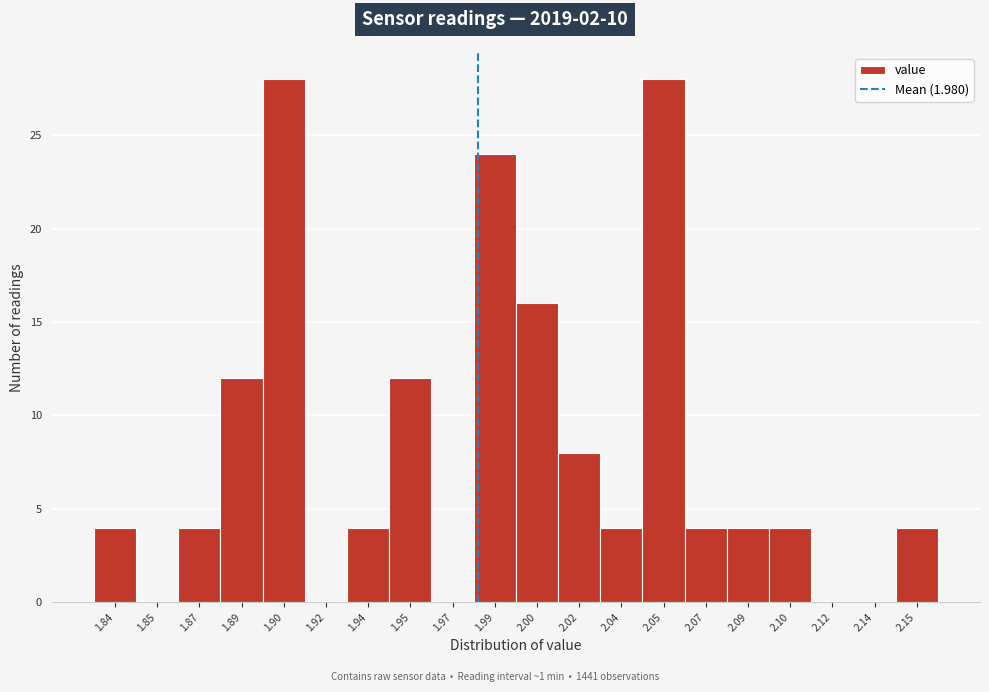

Reading left to right, extract all data points from this chart.

1.84=4	1.85=0	1.87=4	1.89=12	1.90=28	1.92=0	1.94=4	1.95=12	1.97=0	1.99=24	2.00=16	2.02=8	2.04=4	2.05=28	2.07=4	2.09=4	2.10=4	2.12=0	2.14=0	2.15=4